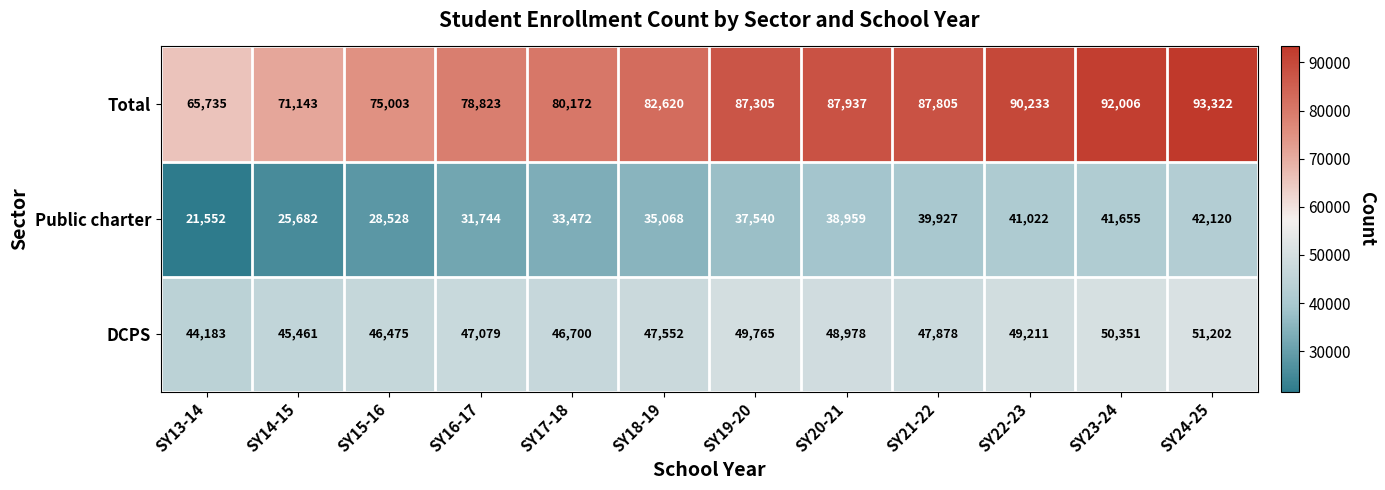

What is the maximum value for Public charter?

42120